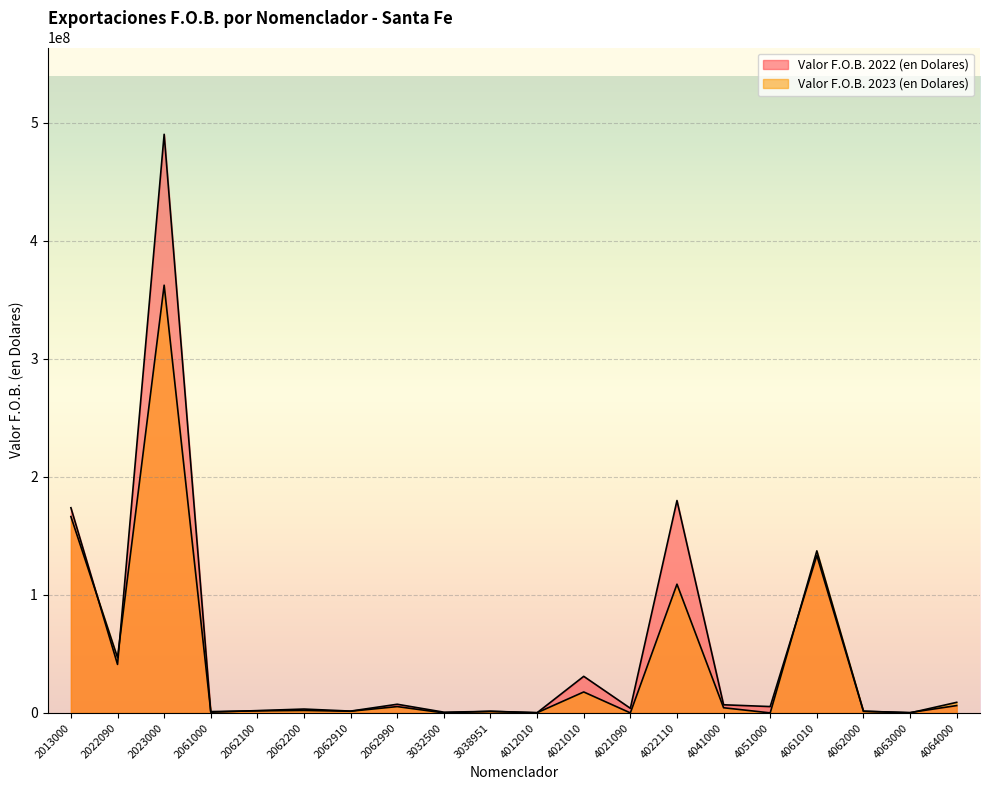

List the labels in order of Valor F.O.B. 2023 (en Dolares) value, largest first.

2023000, 2013000, 4061010, 4022110, 2022090, 4021010, 4064000, 2062990, 4041000, 2062200, 2062100, 4062000, 2062910, 3038951, 2061000, 4012010, 3032500, 4021090, 4051000, 4063000